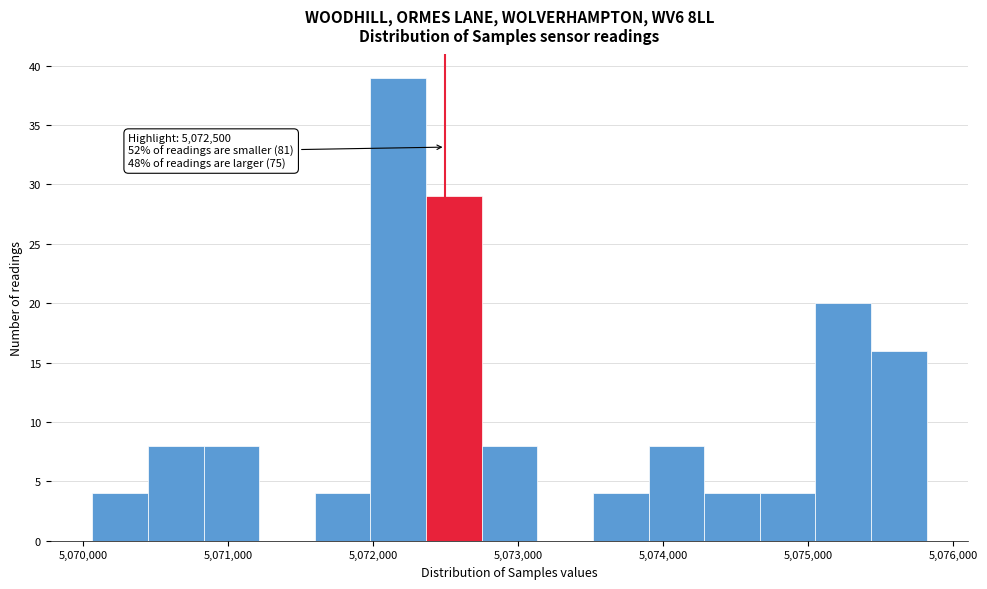

Around what value on the x-axis is the tallest bar? Give the approximate position of its centre, as read against the axis.

5072200